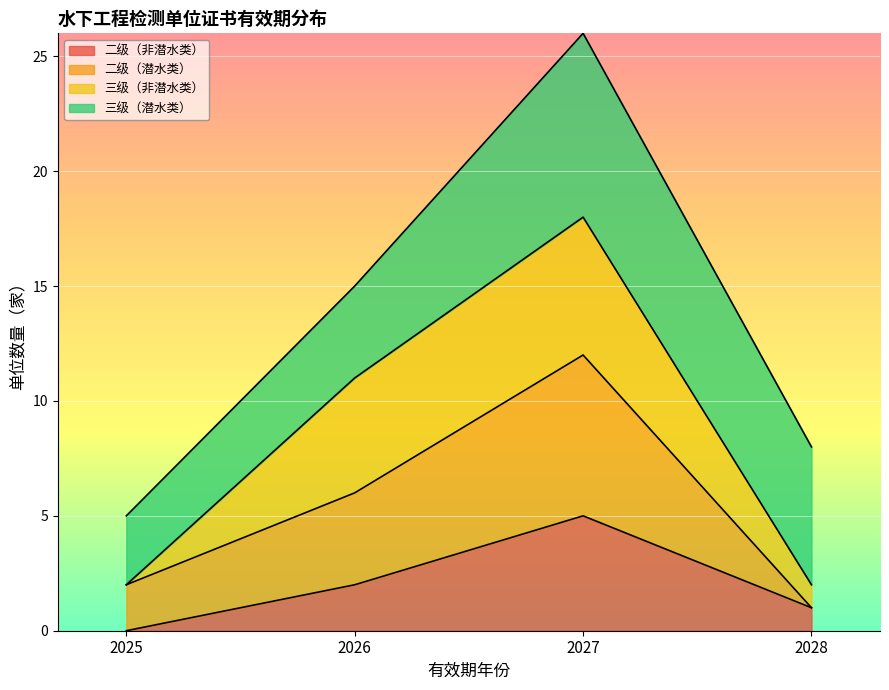

True or false: 三级（潜水类） and 三级（非潜水类） cross at least once.

False